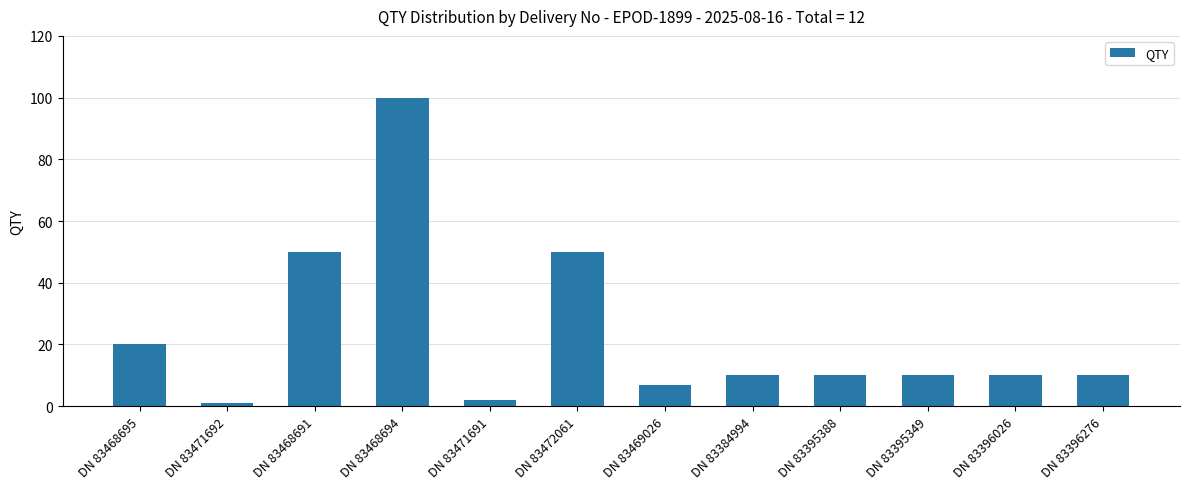

What is the label of the 2nd bar from the right?

DN 83396026